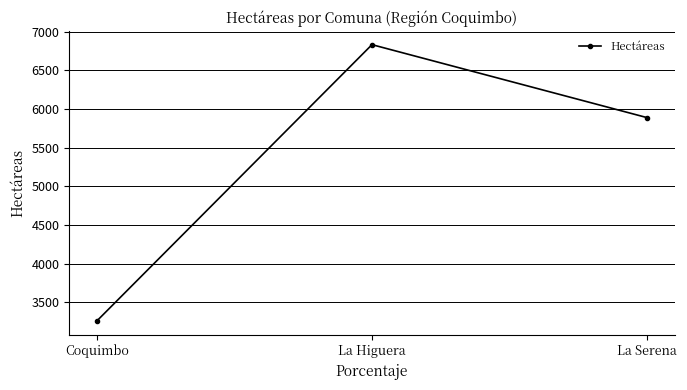

The value at La Serena is 5887.0. True or false?

True